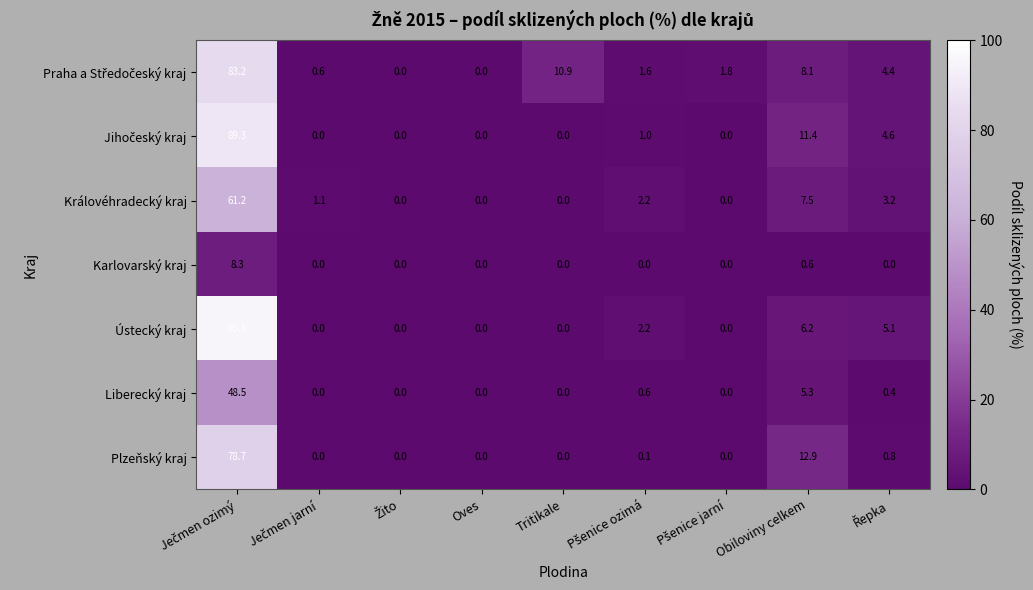

What is the average value of the Liberecký kraj series?

6.1